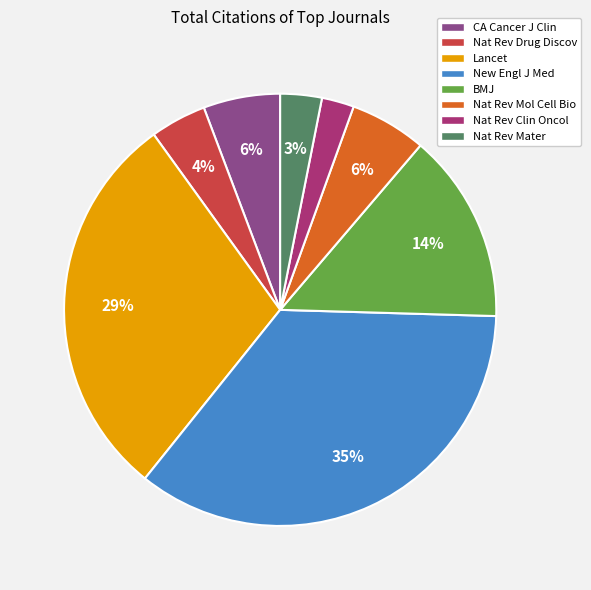

To the nearest percent, what is the difference between the largest and smallest slice percentages?

33%